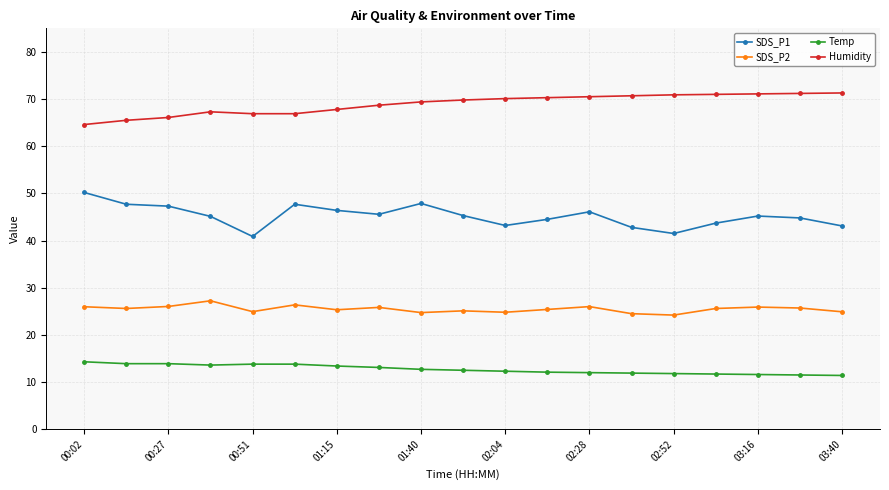

Rank the series by their average value, from highest to lowest.

Humidity, SDS_P1, SDS_P2, Temp